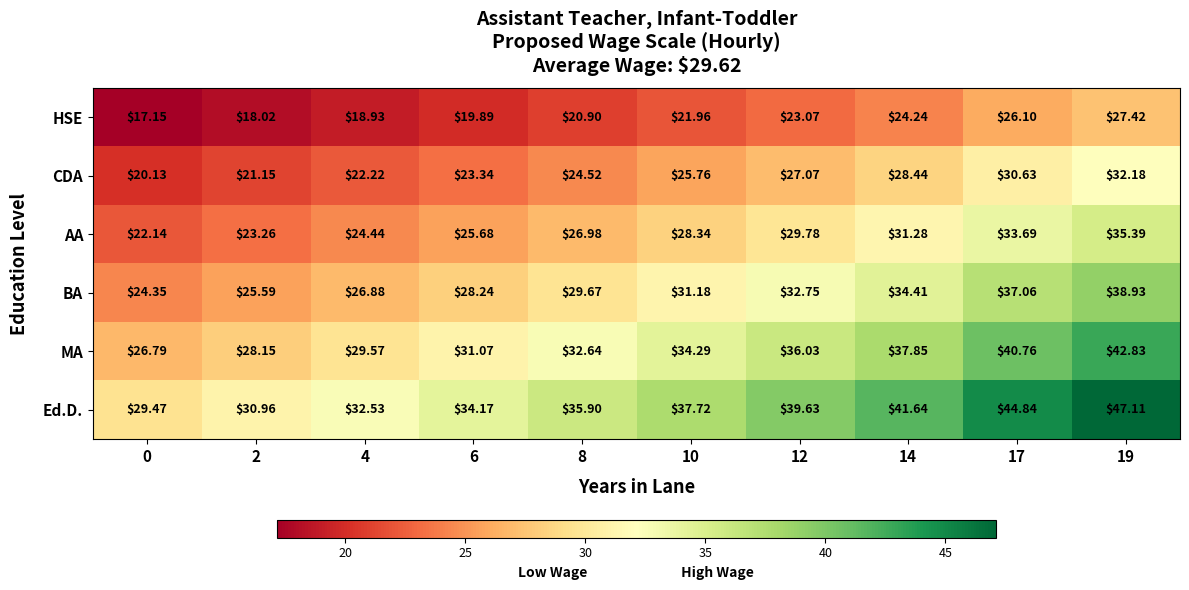

Which series has the largest range (max minus min)?

Ed.D.